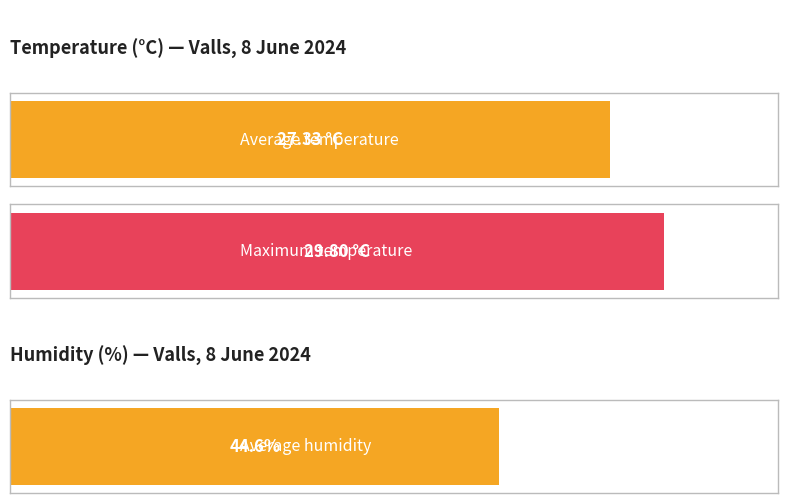

The value of Humidity (%) at 17:00 is 36.1. True or false?

False